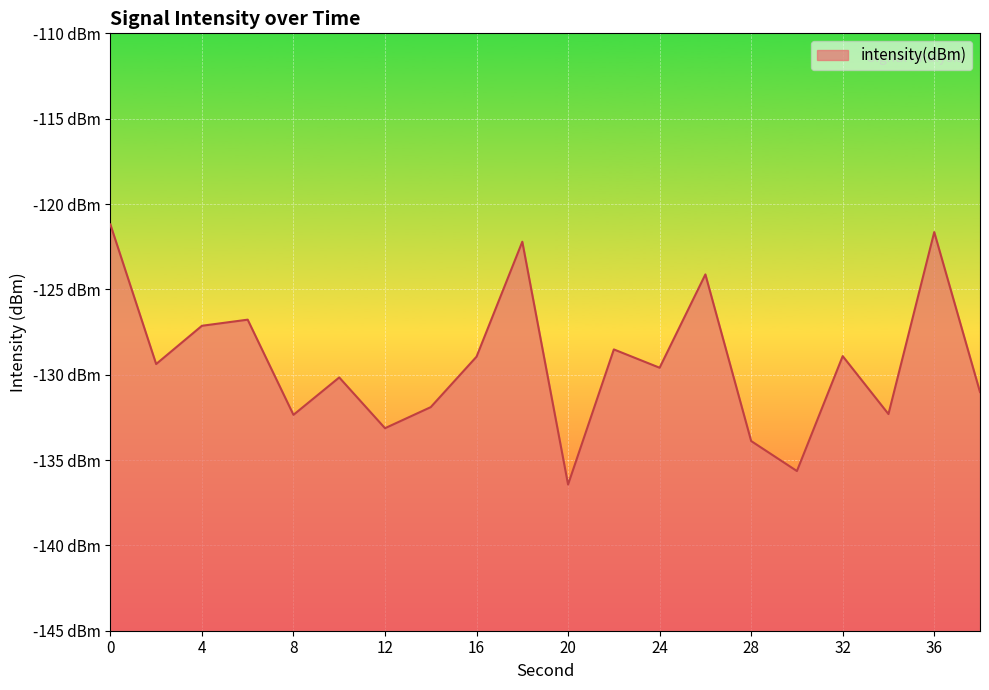

How many interior local peaks (higher than both neighbors) does the data have?

7